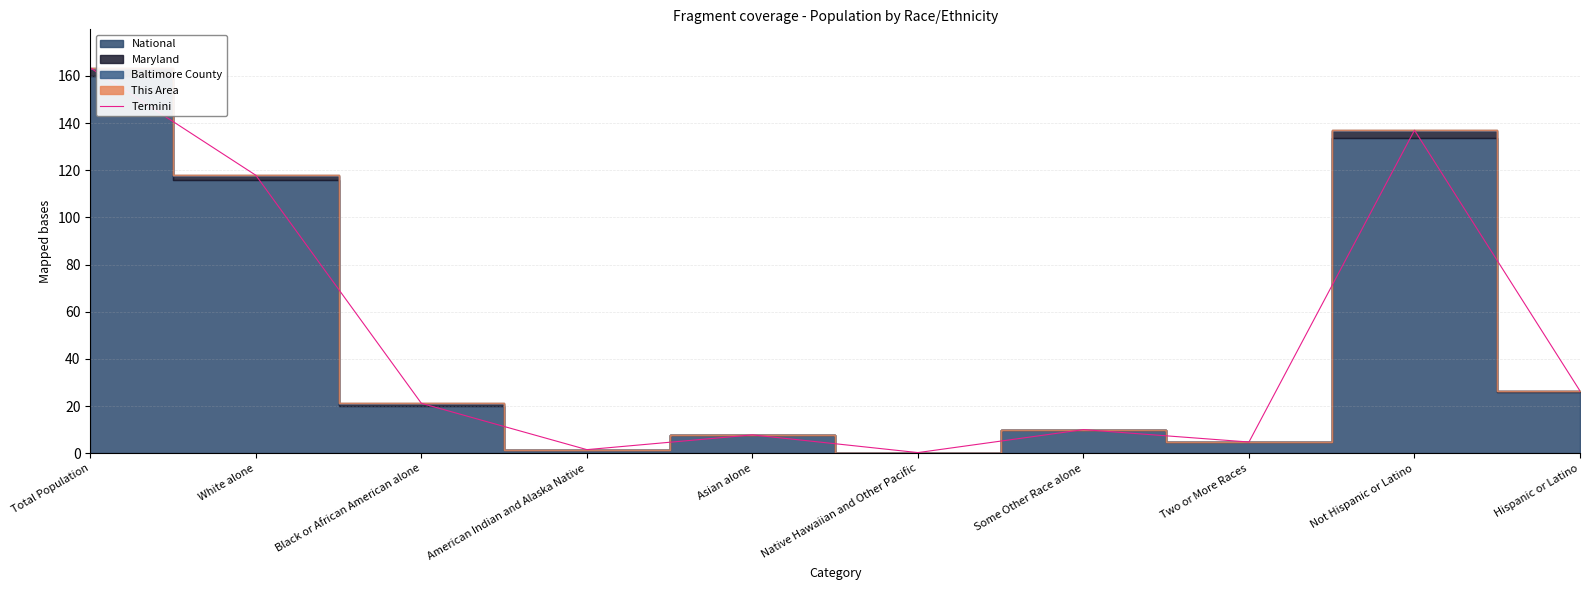

What position from the left is Some Other Race alone?

7